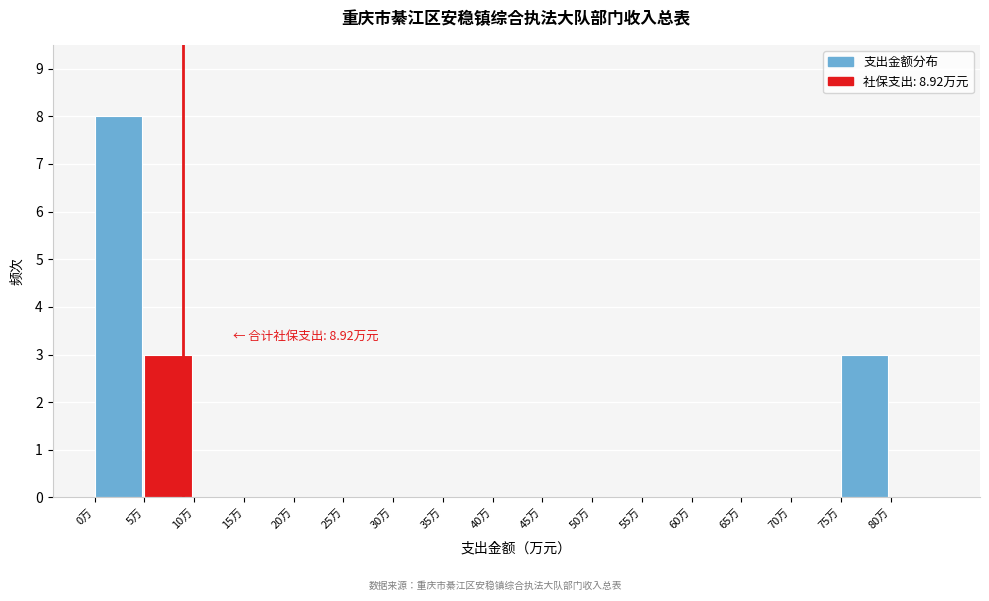

Over which range of the x-axis is the bar tallest?

0 to 5